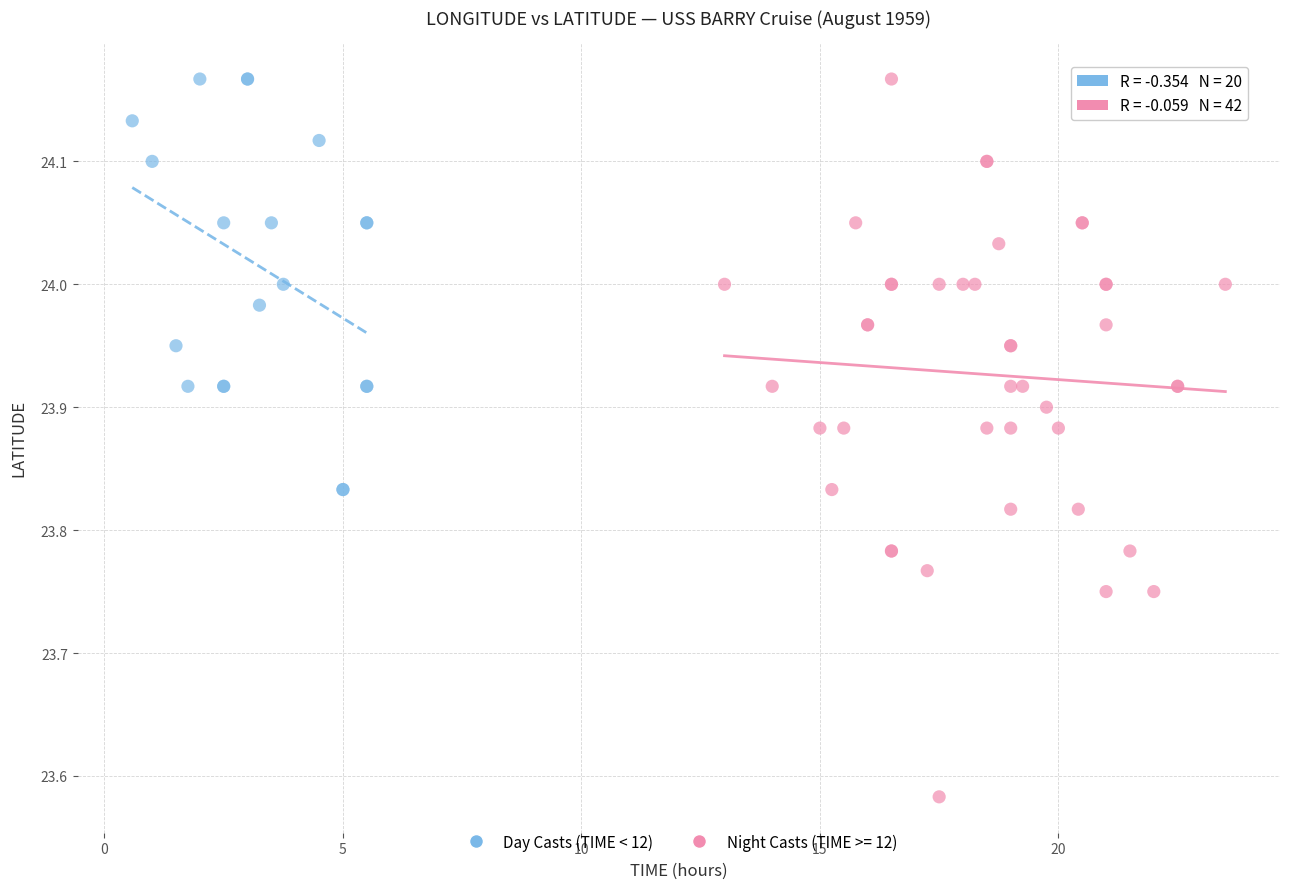

Which series contains the lowest Y value?

Night Casts (TIME >= 12)